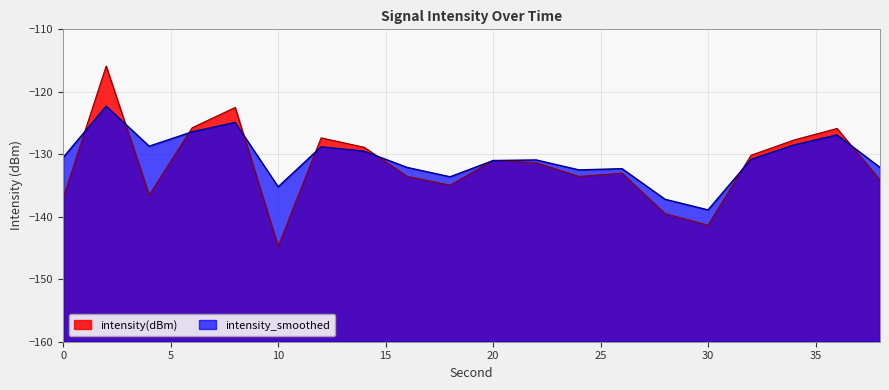

What is the sum of all intensity_smoothed values?

-2613.1